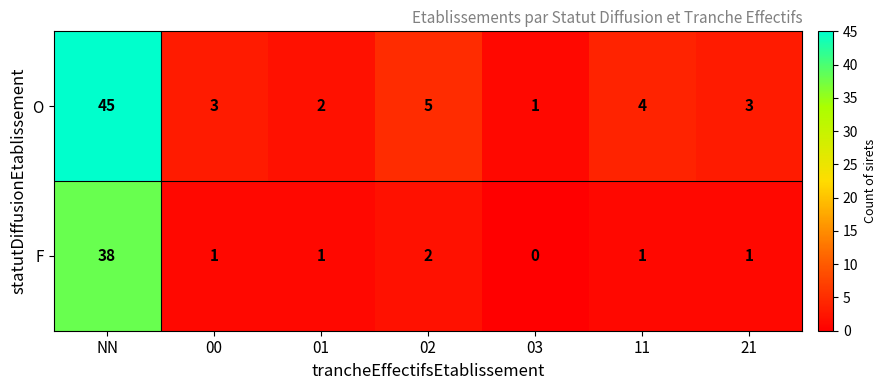

How many positive values does the F series have?

6